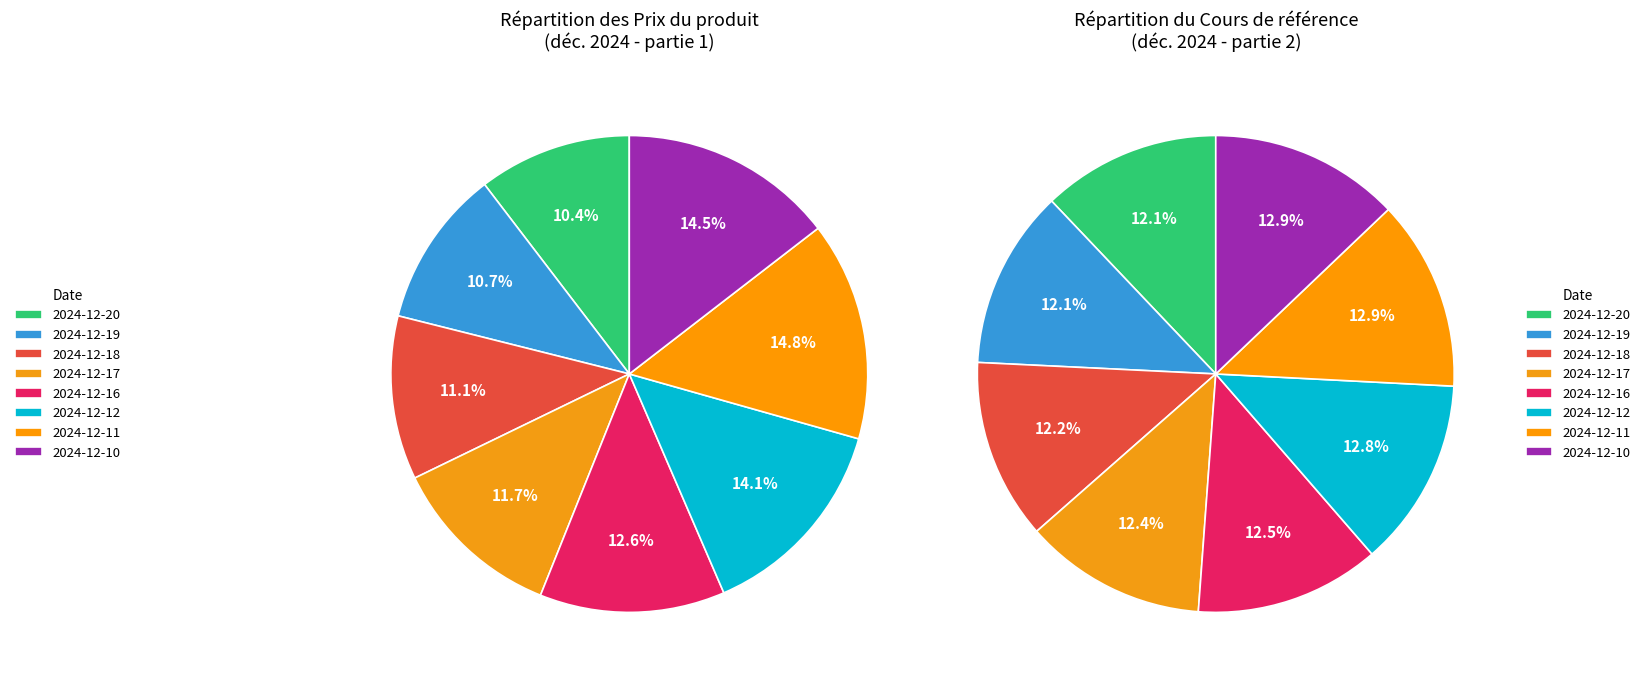

What percentage is the 2024-12-17 slice, to the nearest percent?

12%